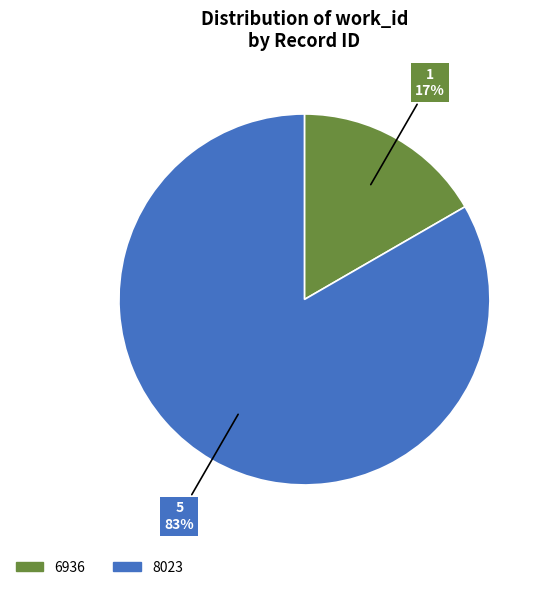

Is there a majority slice in this chart?

Yes